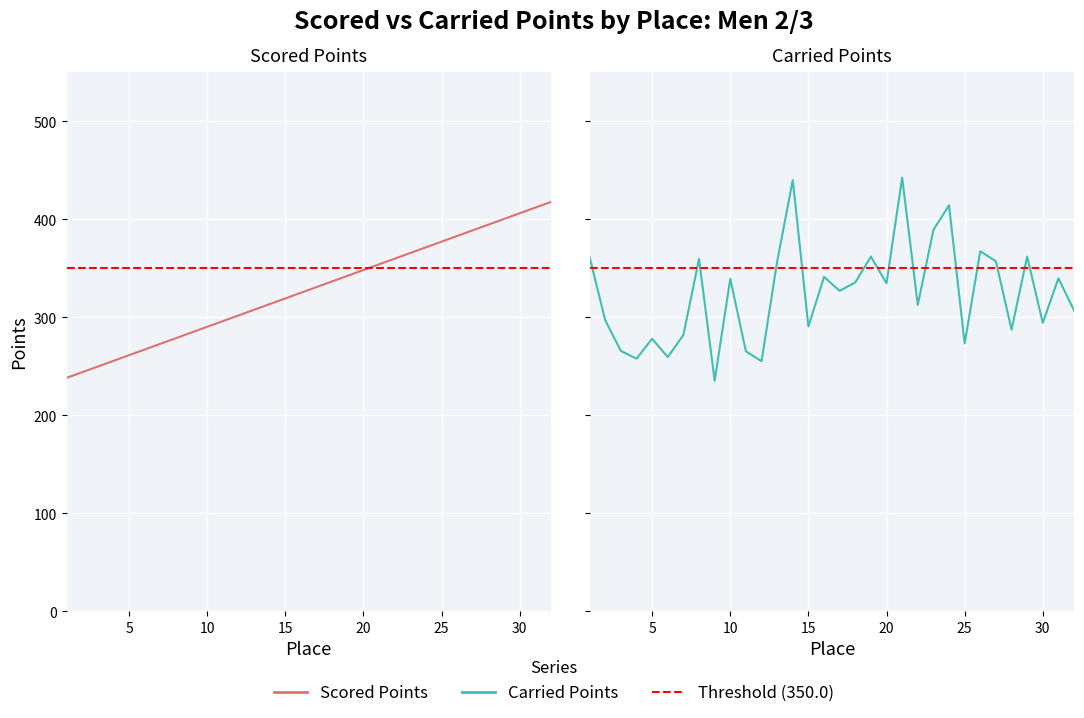

Count the number of data series in this chart.

2